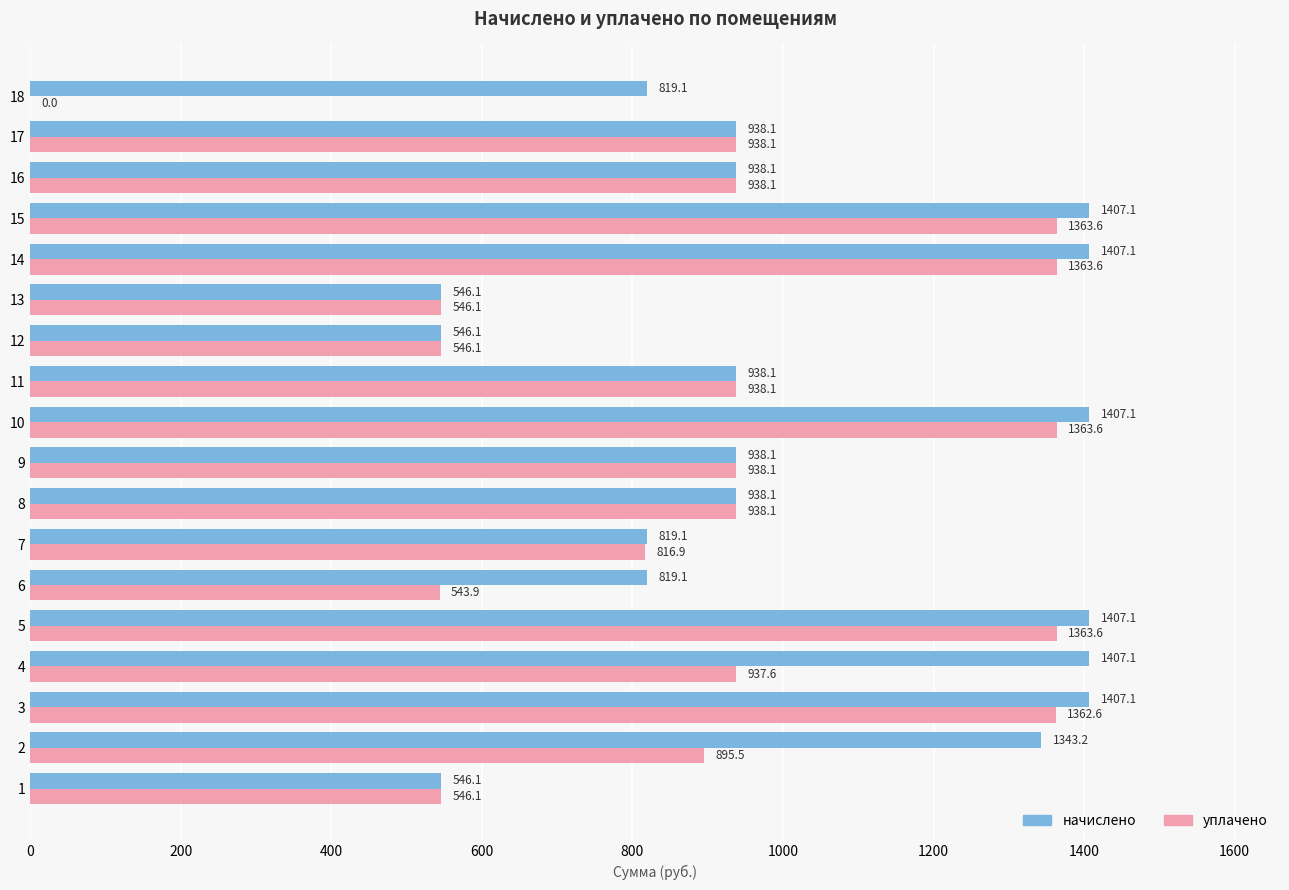

Is the value of уплачено at 8 greater than the value of начислено at 6?

Yes